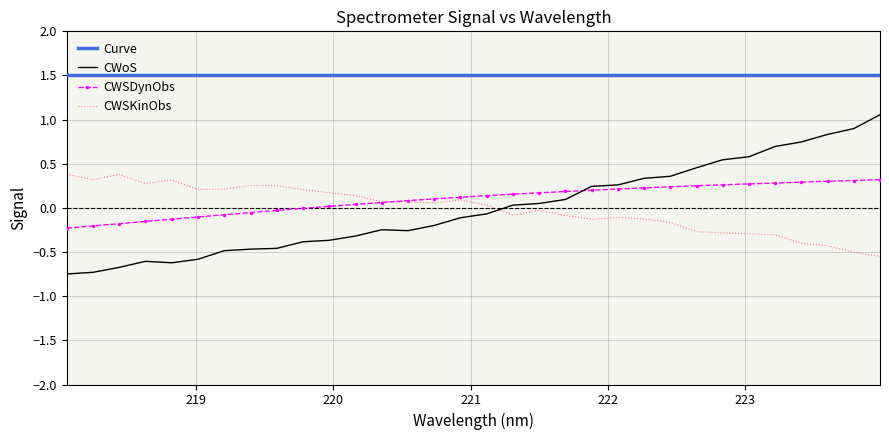

What is the label of the 24th point from the left?

222.4538